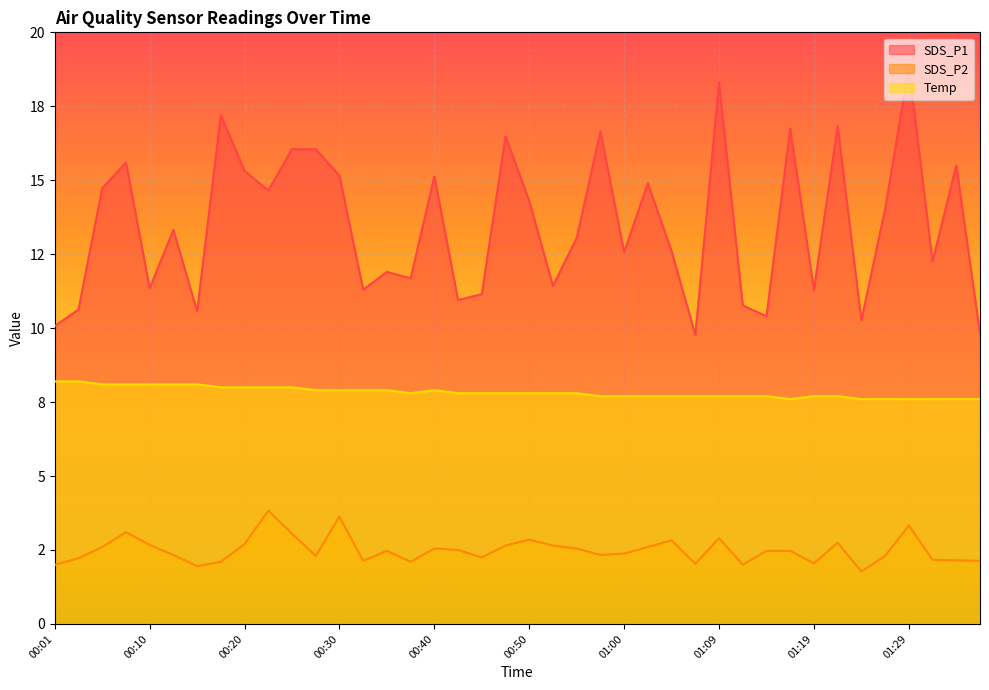

List the series in order of their peak value, lowest first.

SDS_P2, Temp, SDS_P1